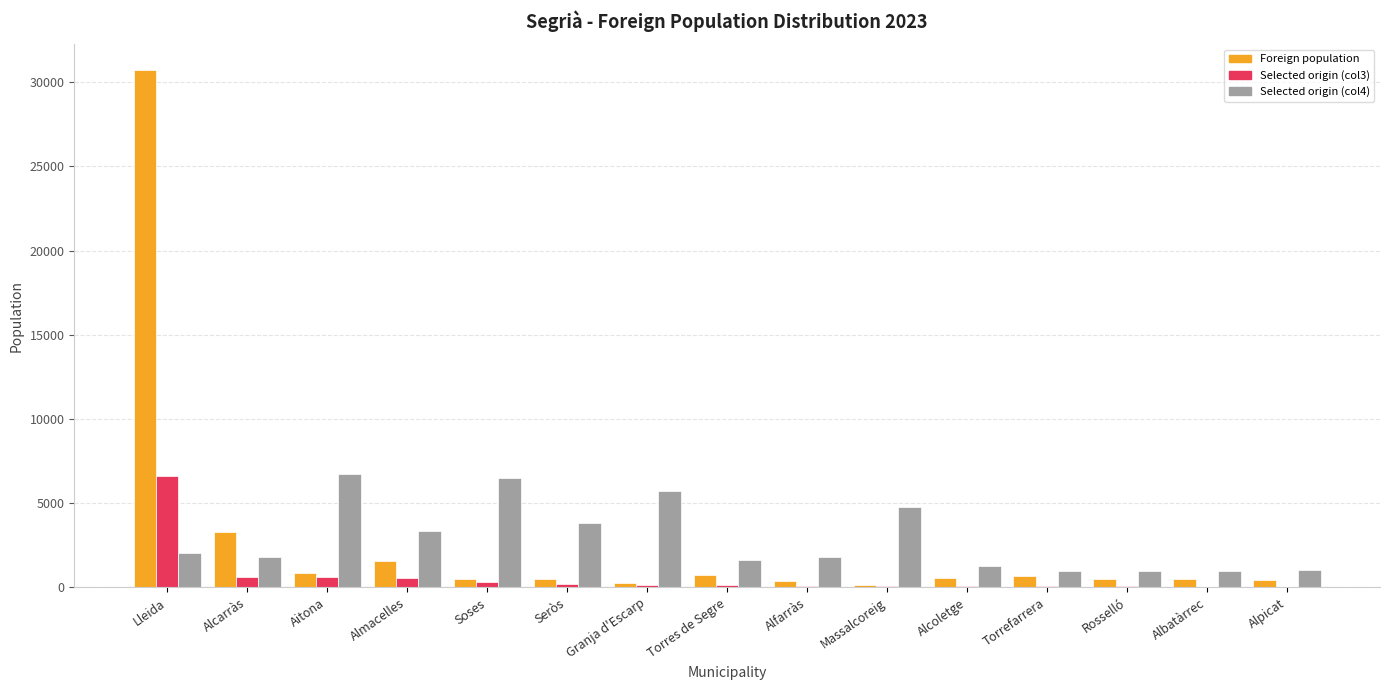

At which category is the sum across all series the highest?

Lleida